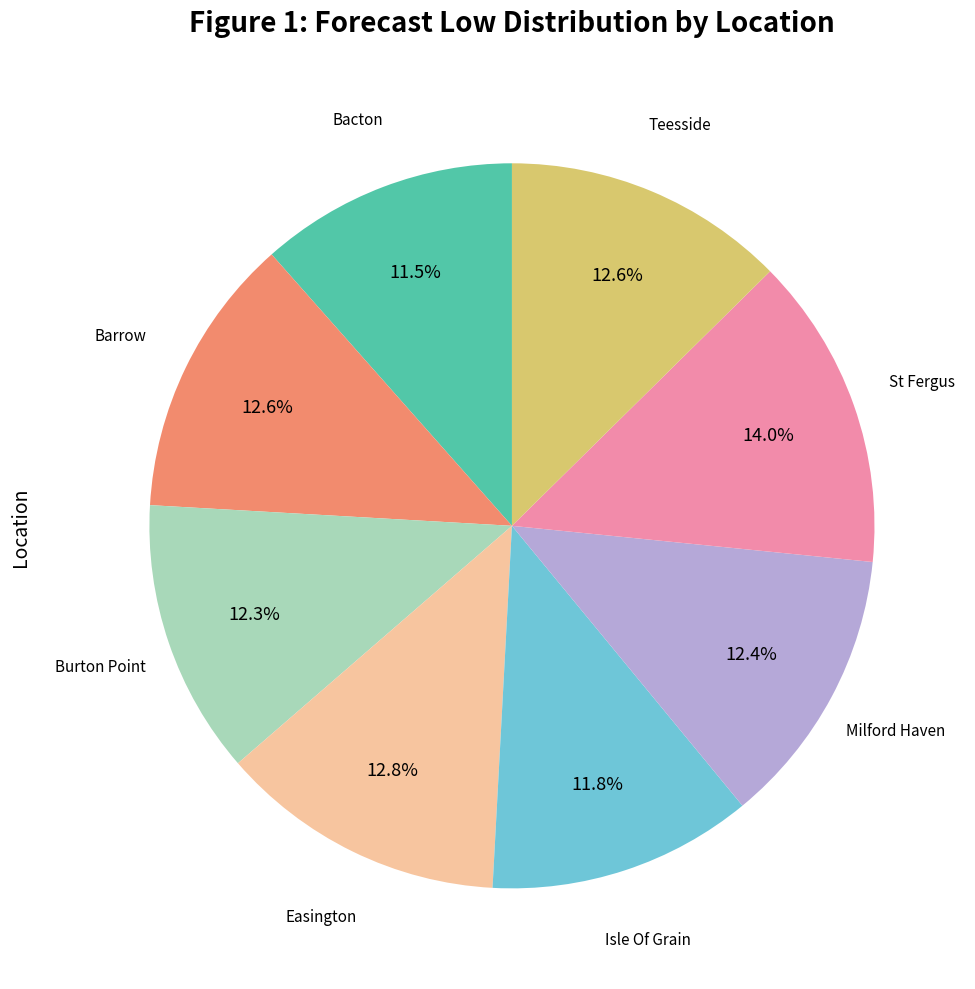

Does any single category account for the majority?

No